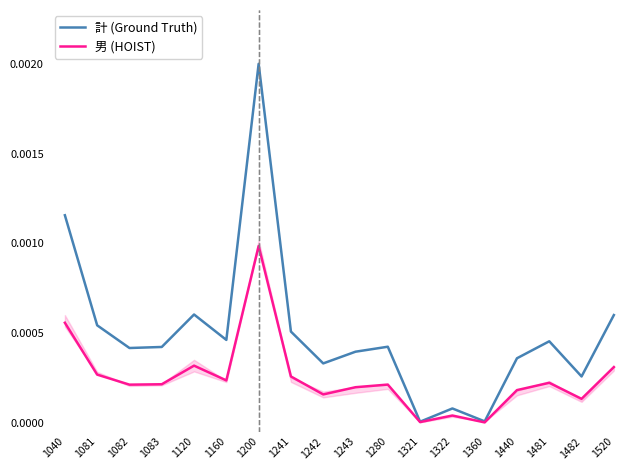

At which category is the sum across all series the highest?

1200